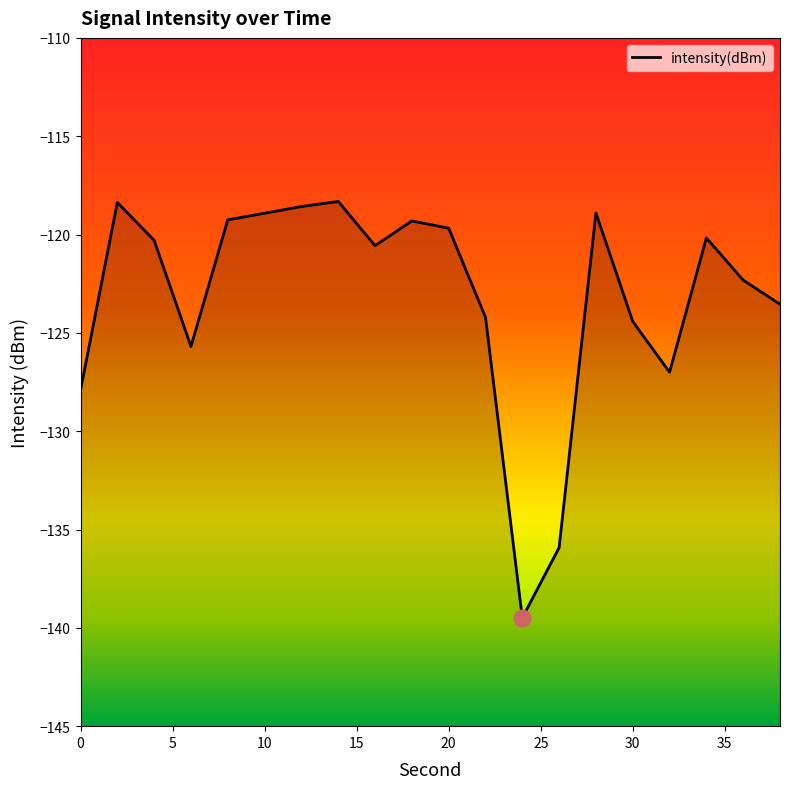

What value does the data have at 22?

-124.2